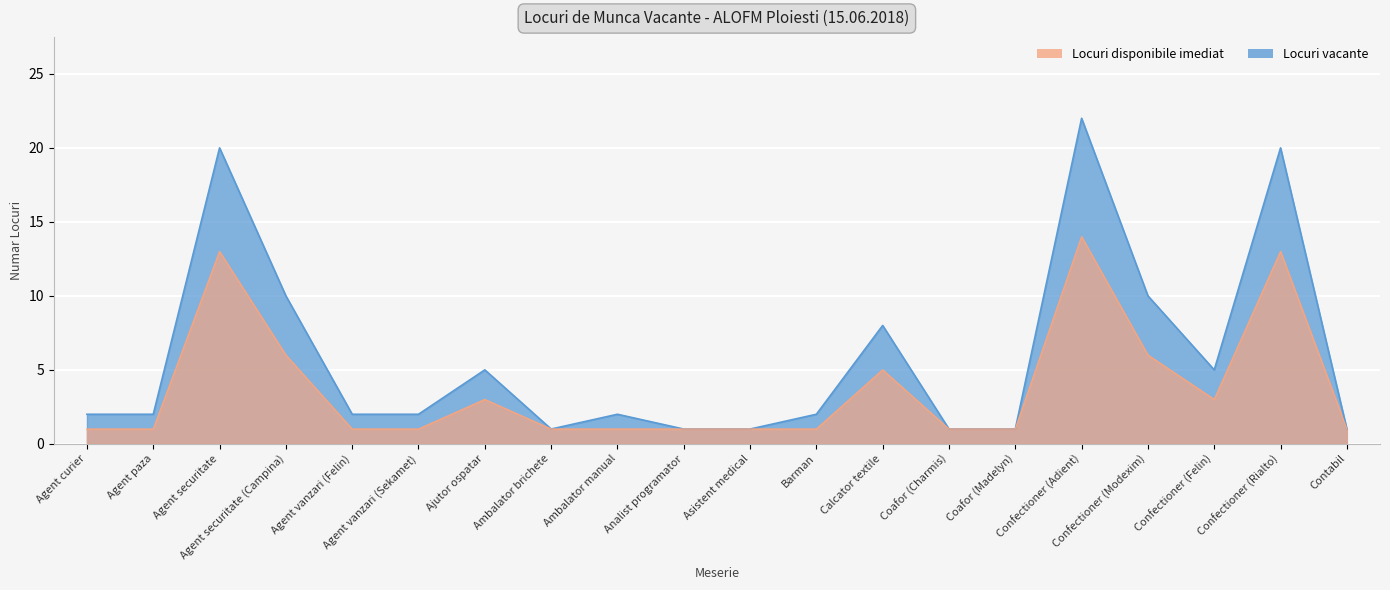

How many interior local valleys (lower than both neighbors) does the data have?

2